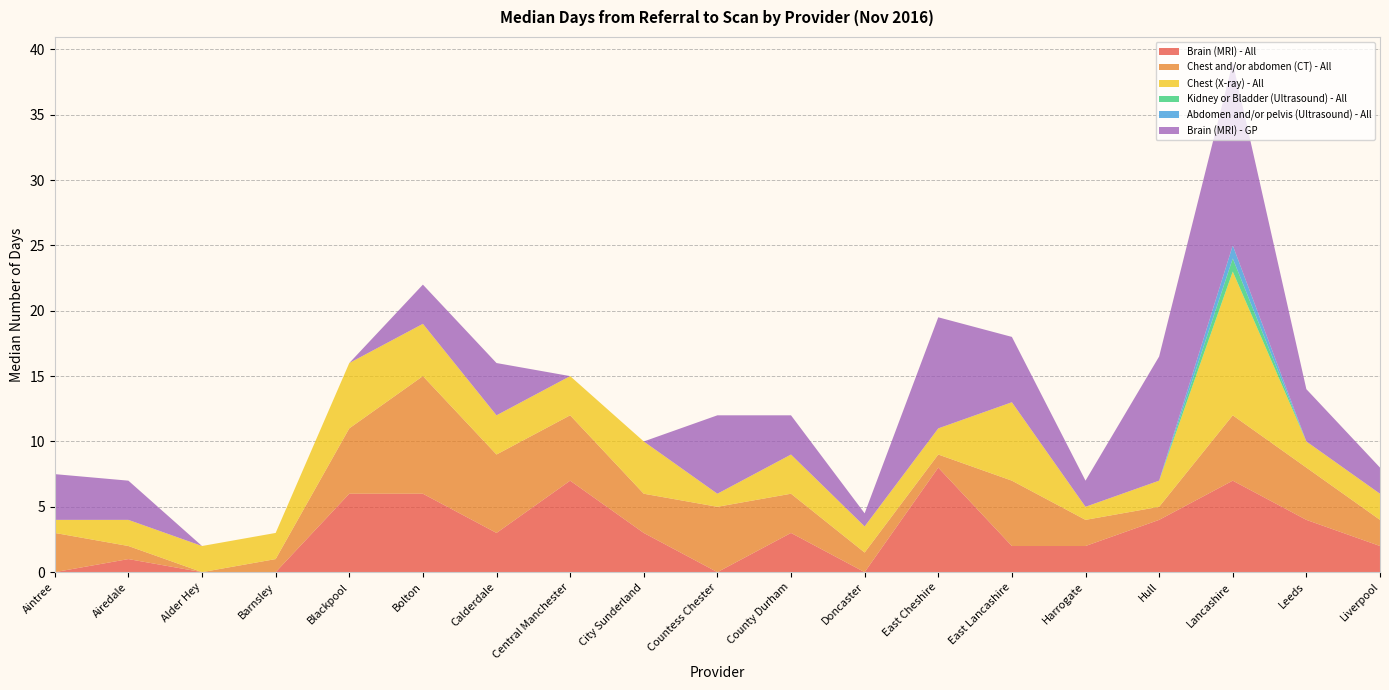

Reading left to right, what are all the values shown in this chart?

Brain (MRI) - All: Aintree=0.0	Airedale=1.0	Alder Hey=0.0	Barnsley=0.0	Blackpool=6.0	Bolton=6.0	Calderdale=3.0	Central Manchester=7.0	City Sunderland=3.0	Countess Chester=0.0	County Durham=3.0	Doncaster=0.0	East Cheshire=8.0	East Lancashire=2.0	Harrogate=2.0	Hull=4.0	Lancashire=7.0	Leeds=4.0	Liverpool=2.0
Chest and/or abdomen (CT) - All: Aintree=3.0	Airedale=1.0	Alder Hey=0.0	Barnsley=1.0	Blackpool=5.0	Bolton=9.0	Calderdale=6.0	Central Manchester=5.0	City Sunderland=3.0	Countess Chester=5.0	County Durham=3.0	Doncaster=1.5	East Cheshire=1.0	East Lancashire=5.0	Harrogate=2.0	Hull=1.0	Lancashire=5.0	Leeds=4.0	Liverpool=2.0
Chest (X-ray) - All: Aintree=1.0	Airedale=2.0	Alder Hey=2.0	Barnsley=2.0	Blackpool=5.0	Bolton=4.0	Calderdale=3.0	Central Manchester=3.0	City Sunderland=4.0	Countess Chester=1.0	County Durham=3.0	Doncaster=2.0	East Cheshire=2.0	East Lancashire=6.0	Harrogate=1.0	Hull=2.0	Lancashire=11.0	Leeds=2.0	Liverpool=2.0
Kidney or Bladder (Ultrasound) - All: Aintree=0.0	Airedale=0.0	Alder Hey=0.0	Barnsley=0.0	Blackpool=0.0	Bolton=0.0	Calderdale=0.0	Central Manchester=0.0	City Sunderland=0.0	Countess Chester=0.0	County Durham=0.0	Doncaster=0.0	East Cheshire=0.0	East Lancashire=0.0	Harrogate=0.0	Hull=0.0	Lancashire=1.0	Leeds=0.0	Liverpool=0.0
Abdomen and/or pelvis (Ultrasound) - All: Aintree=0.0	Airedale=0.0	Alder Hey=0.0	Barnsley=0.0	Blackpool=0.0	Bolton=0.0	Calderdale=0.0	Central Manchester=0.0	City Sunderland=0.0	Countess Chester=0.0	County Durham=0.0	Doncaster=0.0	East Cheshire=0.0	East Lancashire=0.0	Harrogate=0.0	Hull=0.0	Lancashire=1.0	Leeds=0.0	Liverpool=0.0
Brain (MRI) - GP: Aintree=3.5	Airedale=3.0	Alder Hey=0.0	Barnsley=0.0	Blackpool=0.0	Bolton=3.0	Calderdale=4.0	Central Manchester=0.0	City Sunderland=0.0	Countess Chester=6.0	County Durham=3.0	Doncaster=1.0	East Cheshire=8.5	East Lancashire=5.0	Harrogate=2.0	Hull=9.5	Lancashire=14.0	Leeds=4.0	Liverpool=2.0